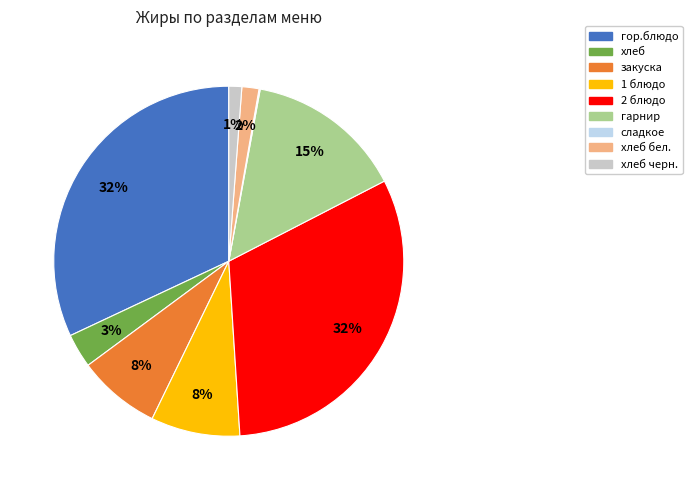

To the nearest percent, what is the average slice percentage?

11%